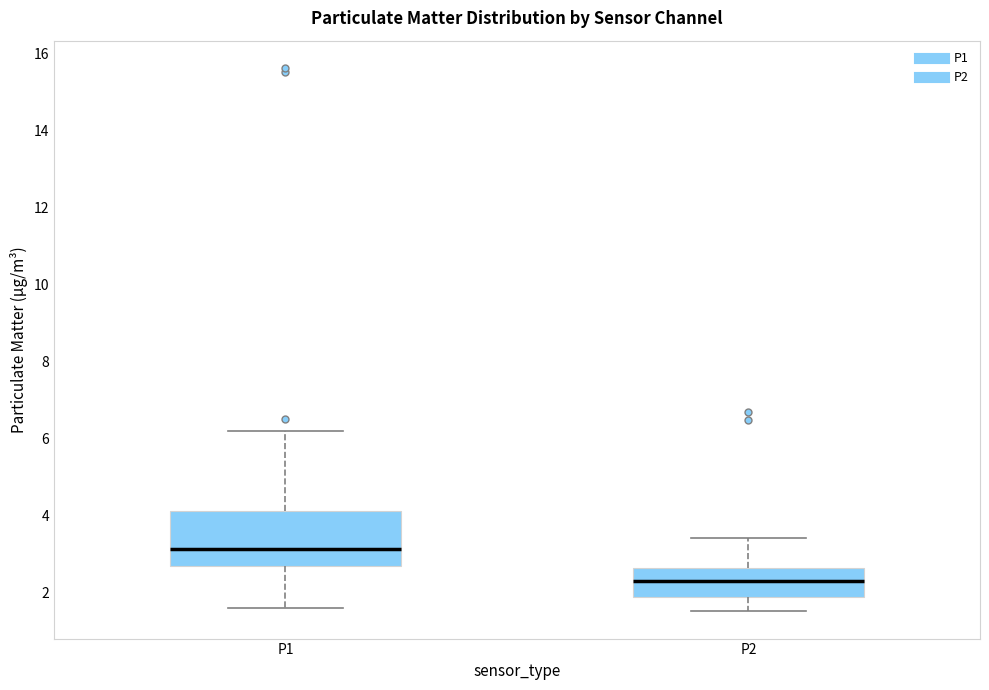

Where does the upper whisker of the box for P1 end on the y-axis? The values are not printed on the chart, so give them approximately, as read against the axis.

6.2